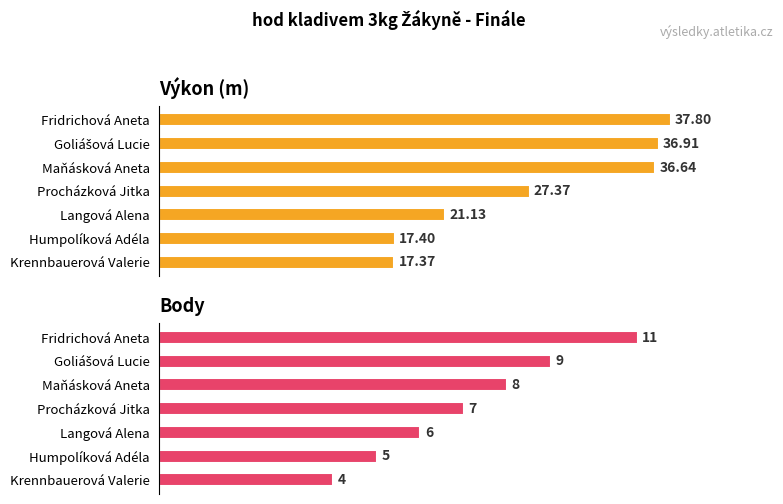

What is the difference between the Body values at Humpolíková Adéla and Maňásková Aneta?

3.0